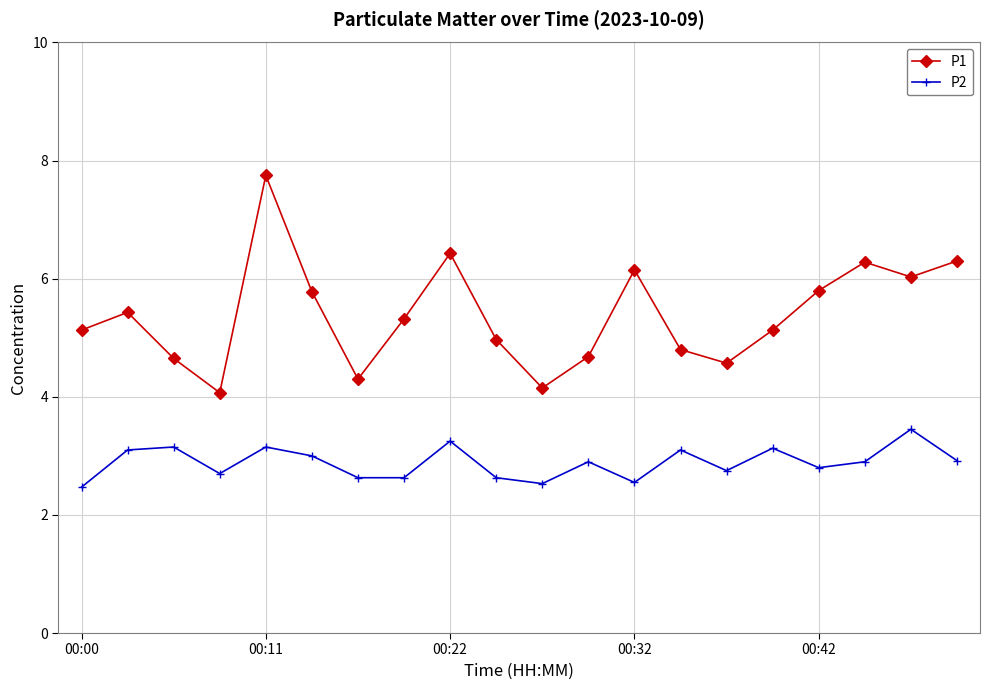

What is the maximum value shown in the chart?

7.8